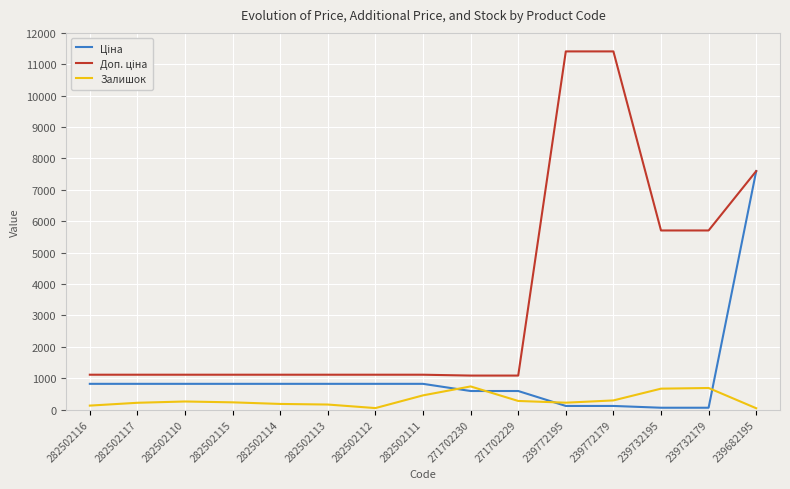

What is the spread (max minus min) of values at 271702230?

491.7